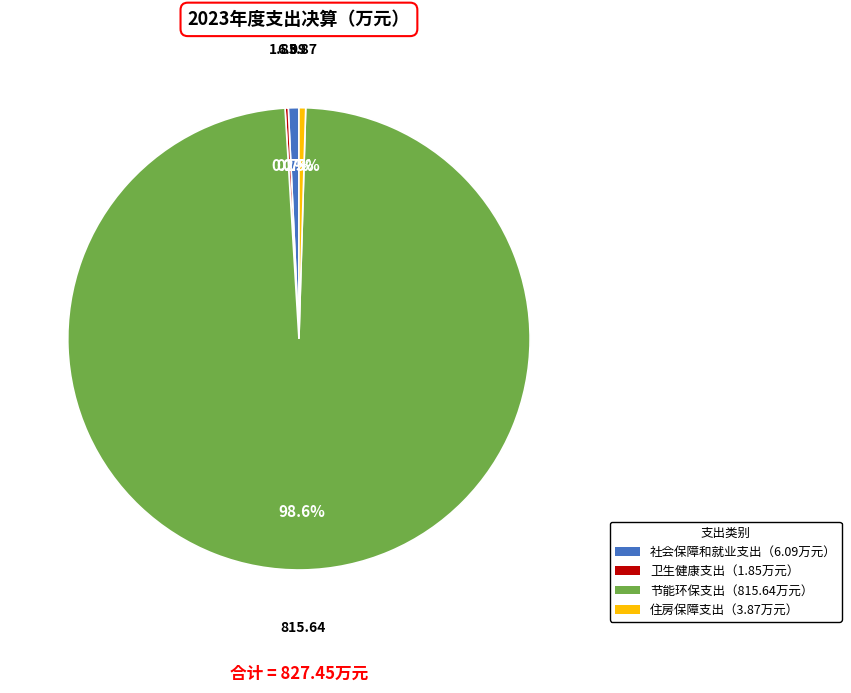

Does 节能环保支出（815.64万元） account for over 50% of the chart?

Yes